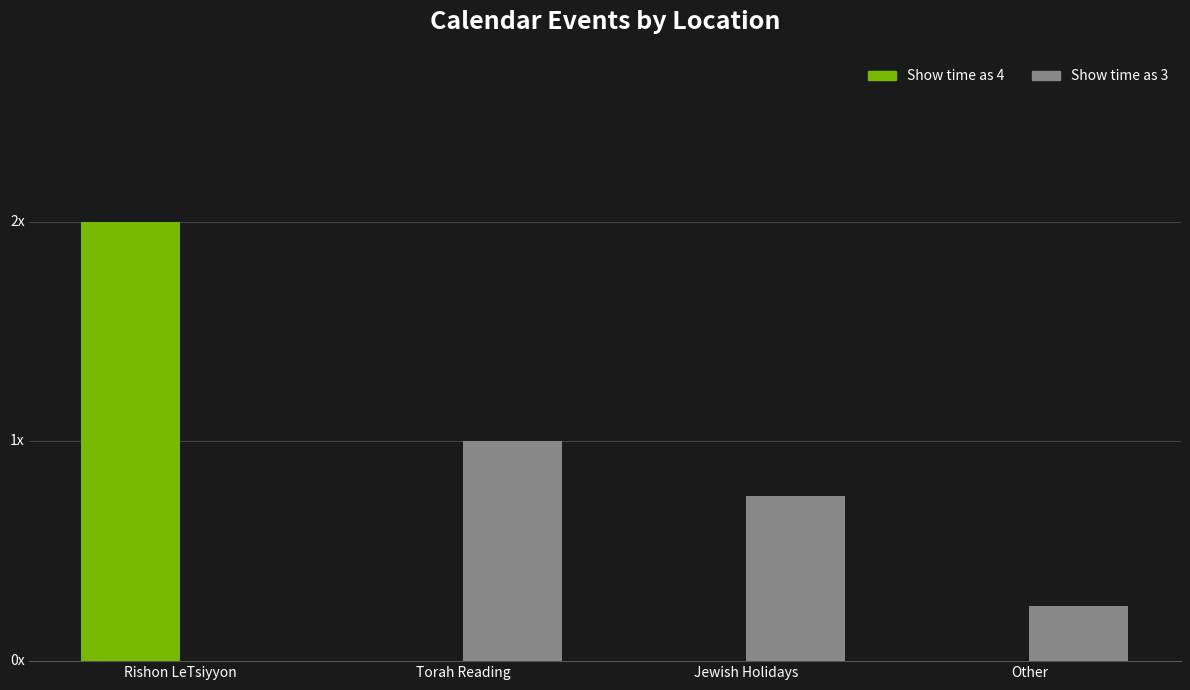

Between Torah Reading and Other, which is larger?

Torah Reading